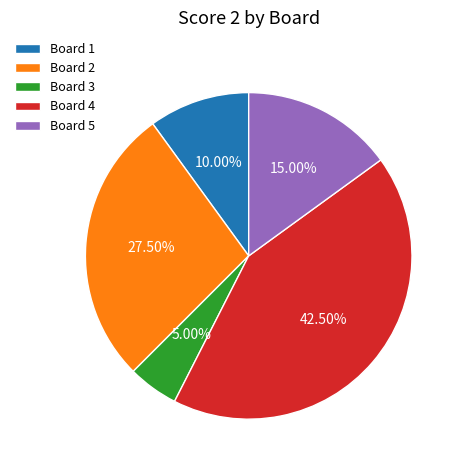

Is the sum of Board 3 and Board 2 greater than half?

No